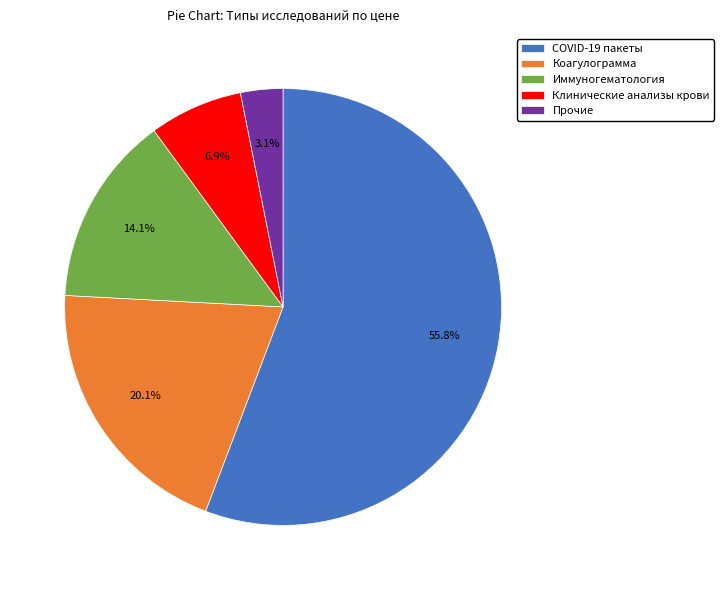

Which slice is the smallest?

Прочие